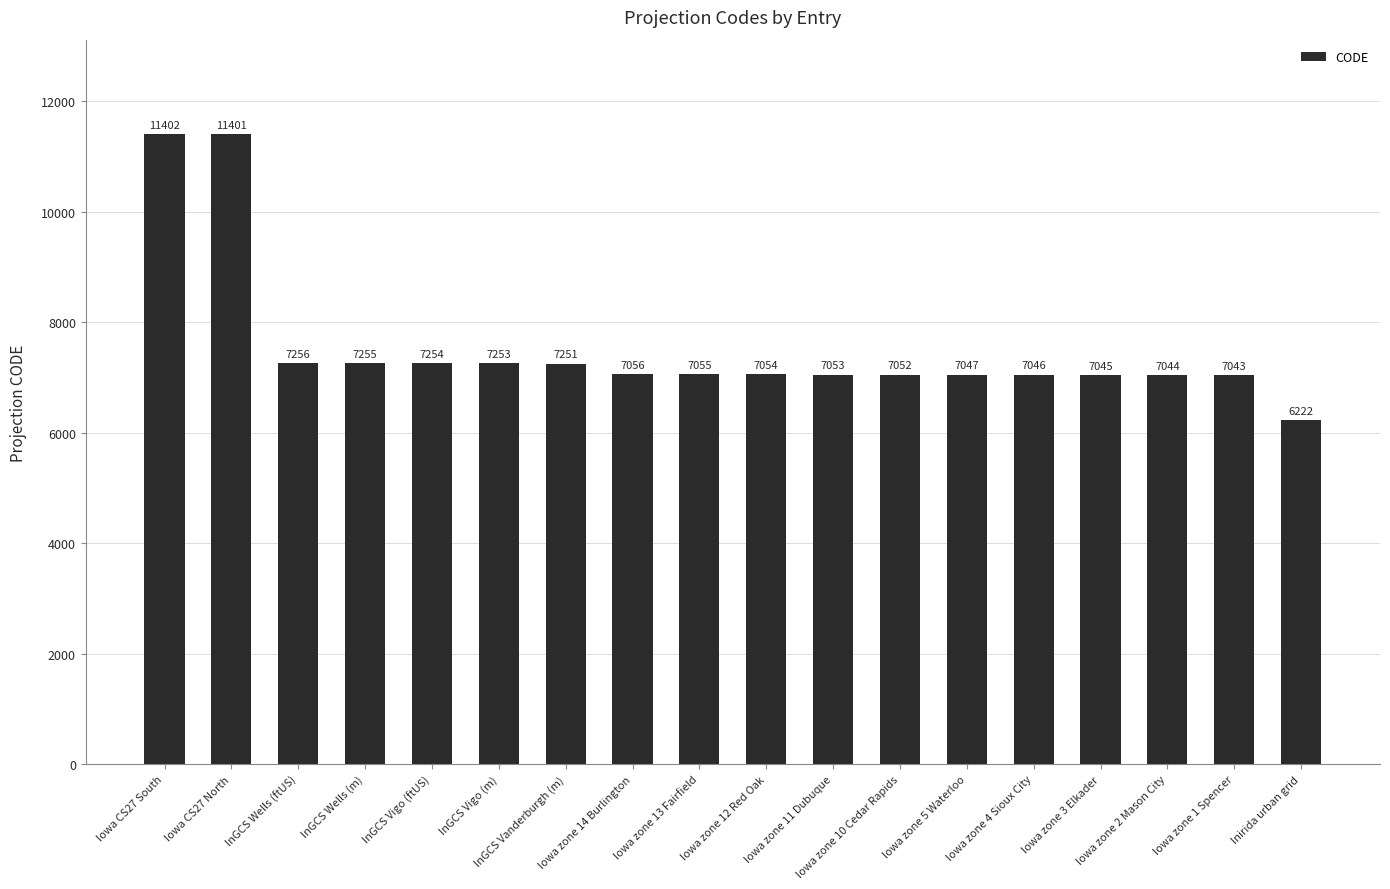

True or false: the data shows 3684 at InGCS Vigo (m).

False